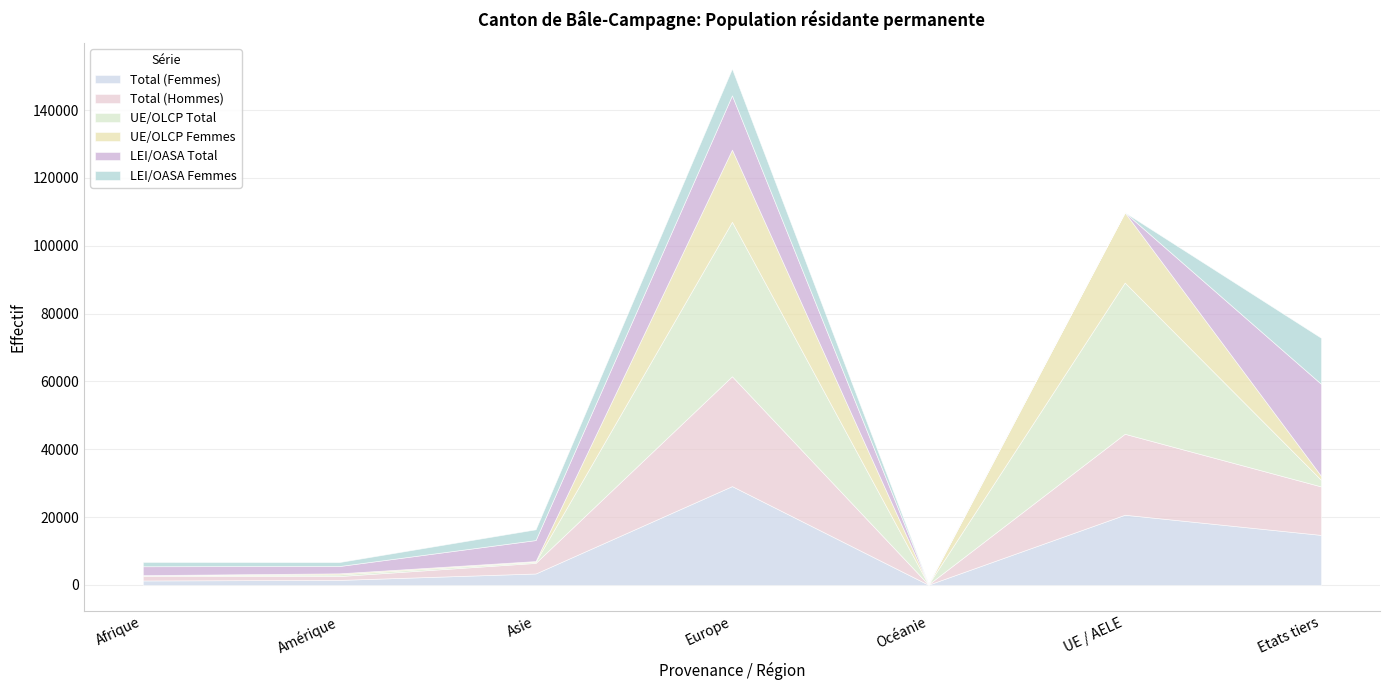

How many lines are shown in the chart?

6